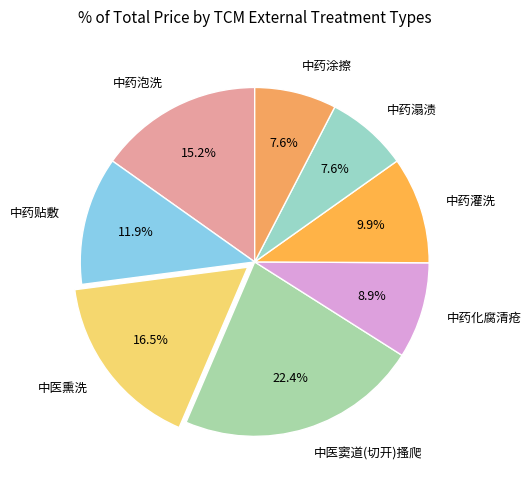

Which has a higher value, 中药涂擦 or 中药泡洗?

中药泡洗